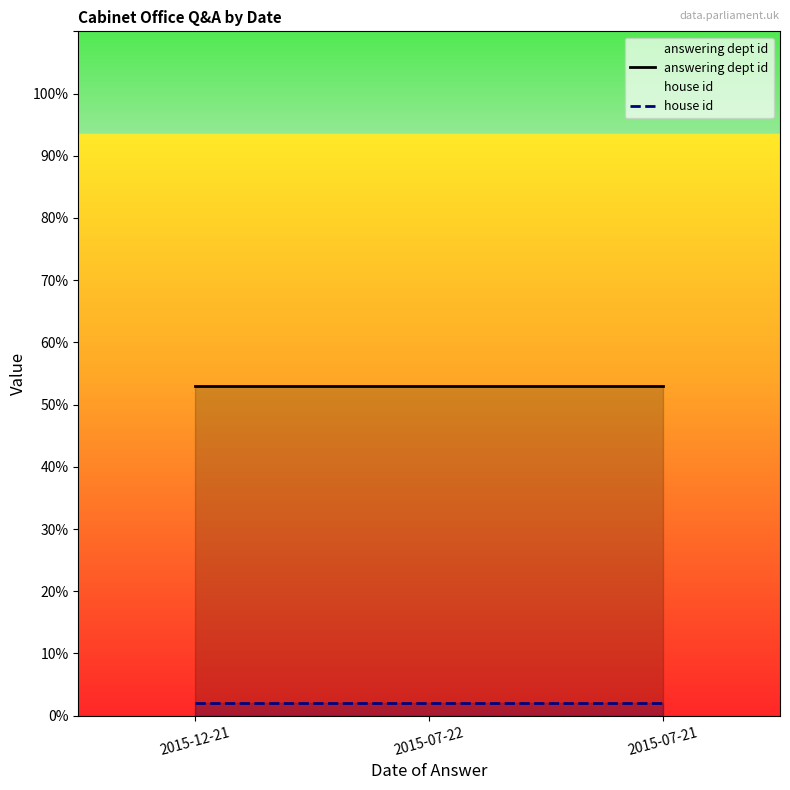

Between 2015-12-21 and 2015-07-21, which series saw the biggest shift?

answering dept id